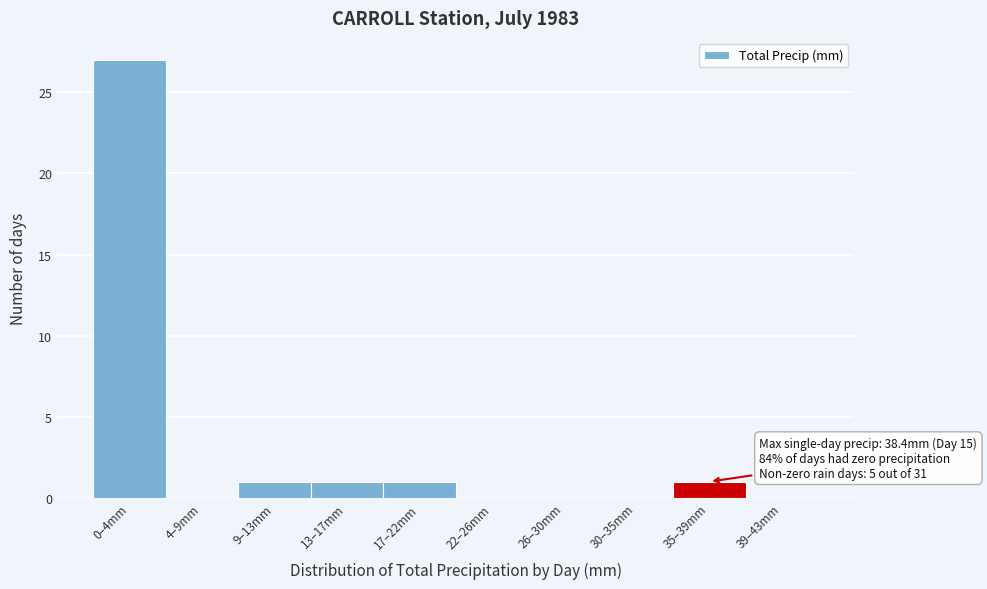

Reading left to right, transcribe all the data shown in this chart.

0–4mm=27	4–9mm=0	9–13mm=1	13–17mm=1	17–22mm=1	22–26mm=0	26–30mm=0	30–35mm=0	35–39mm=1	39–43mm=0